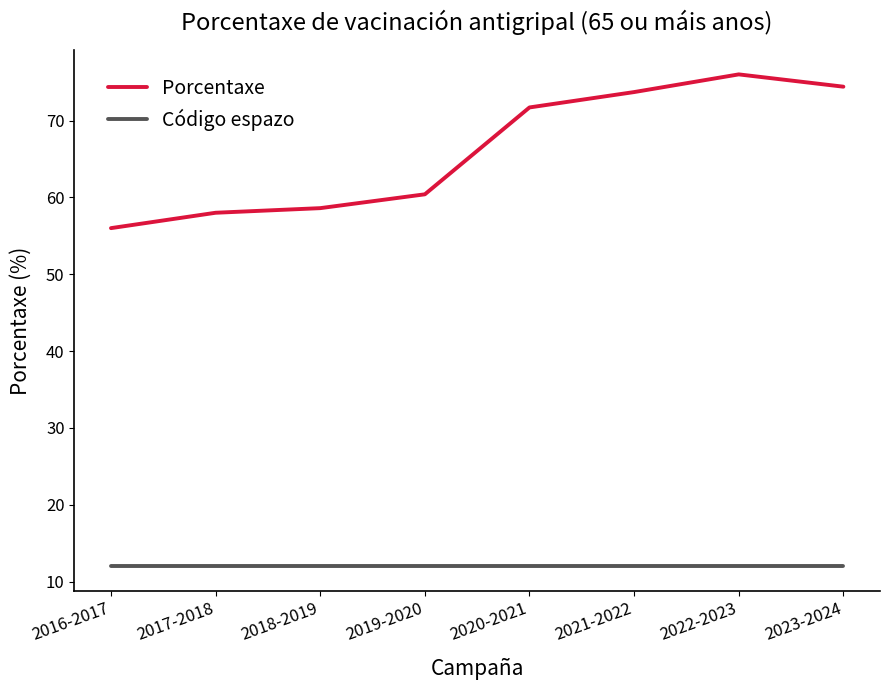

What is the sum of all Código espazo values?

96.0